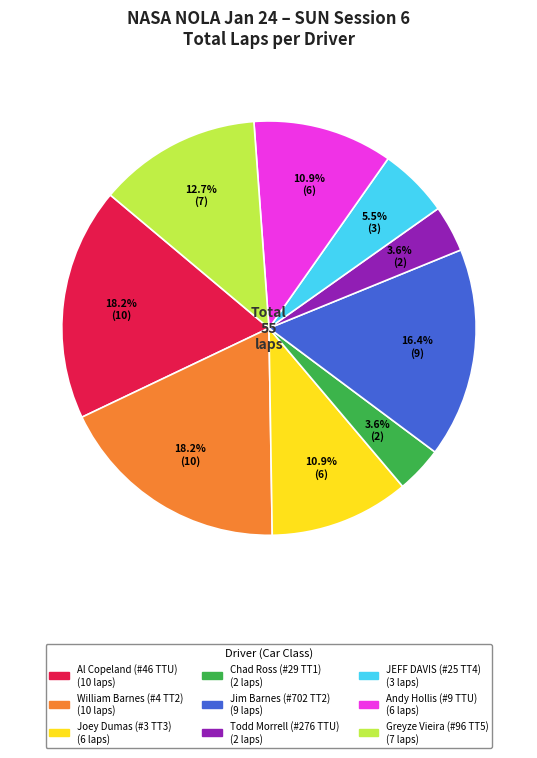

Approximately how many times larger is the value at Greyze Vieira (#96 TT5) compared to Chad Ross (#29 TT1)?

3.5